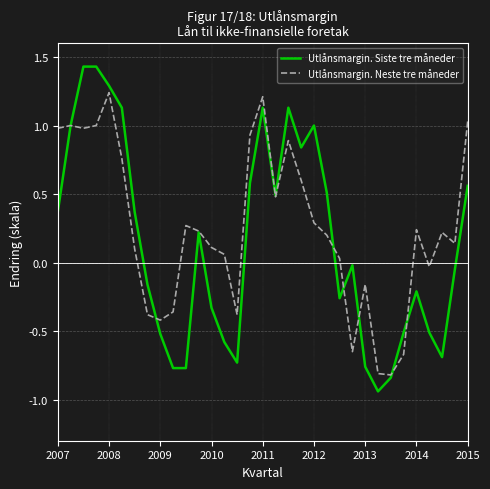

Which series has the widest spread of values?

Utlånsmargin. Siste tre måneder